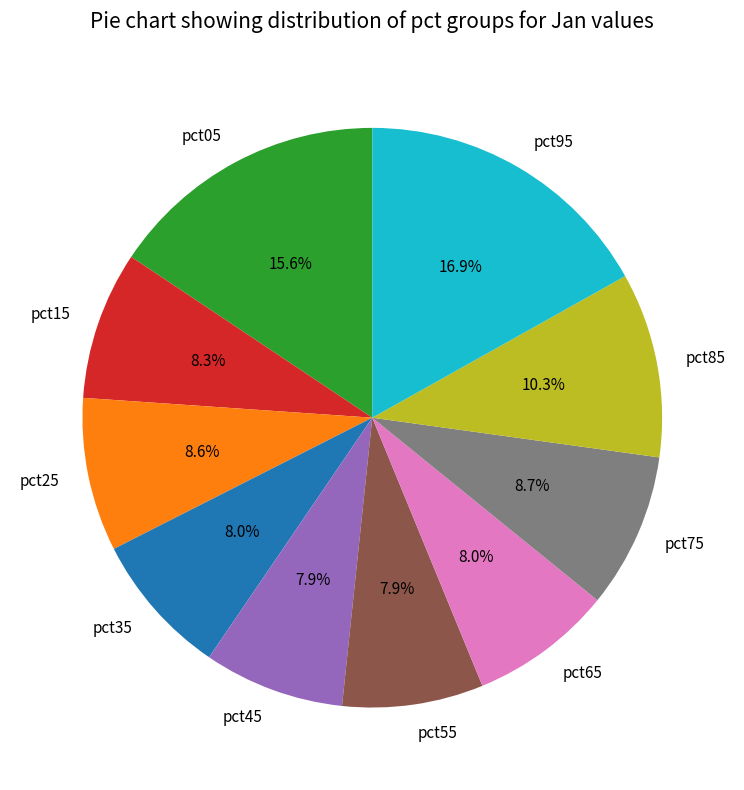

What percentage do pct85 and pct45 together represent?

18.2%